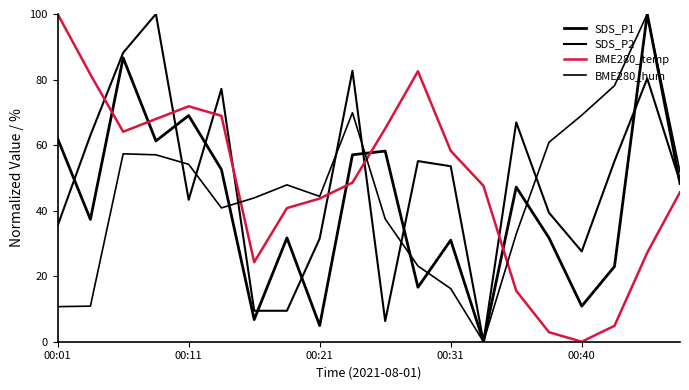

How many lines are shown in the chart?

4